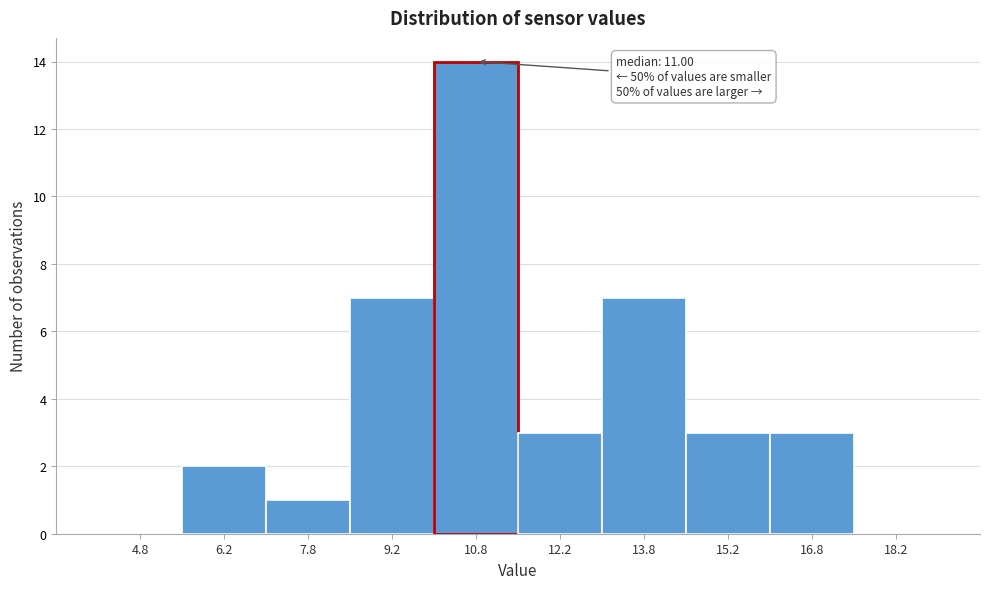

Which range on the x-axis has the tallest bar?

10.0 to 11.5